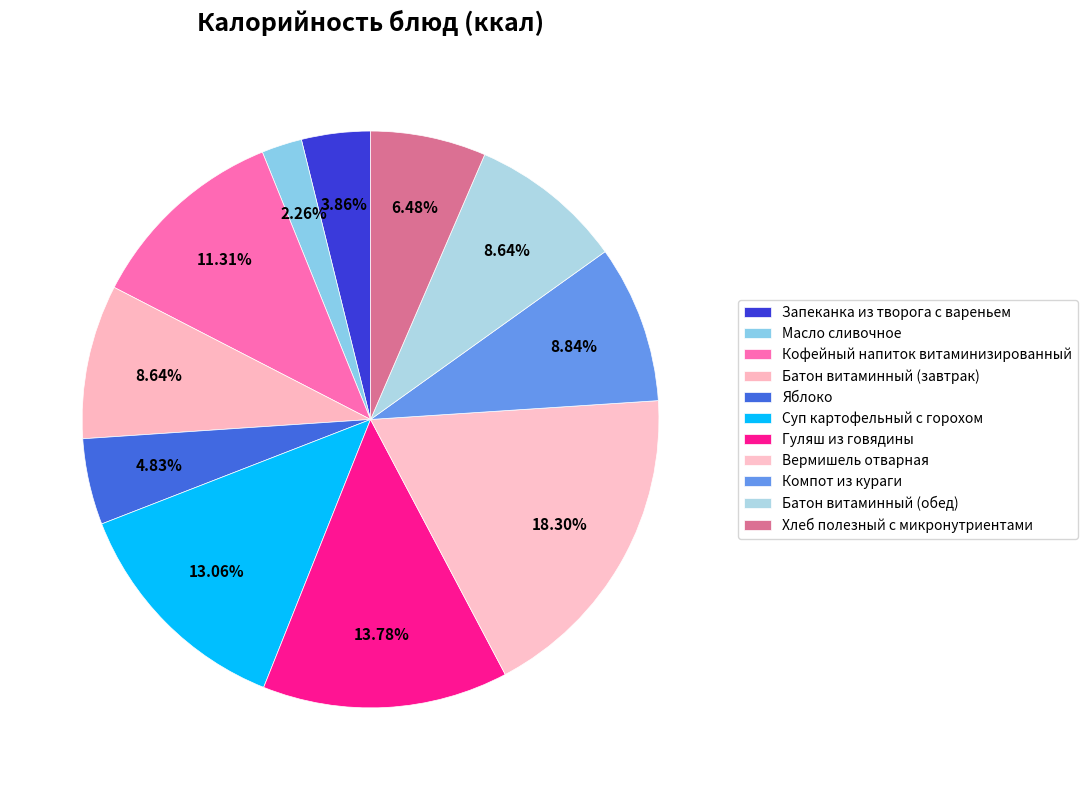

Count the number of slices in the pie.

11